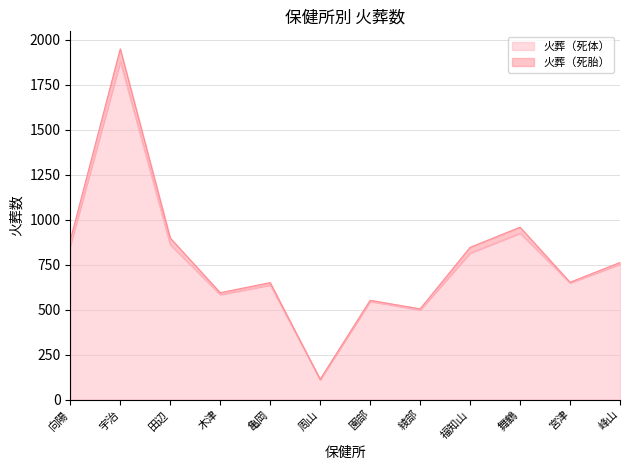

Which has a higher value, 舞鶴 or 田辺?

舞鶴